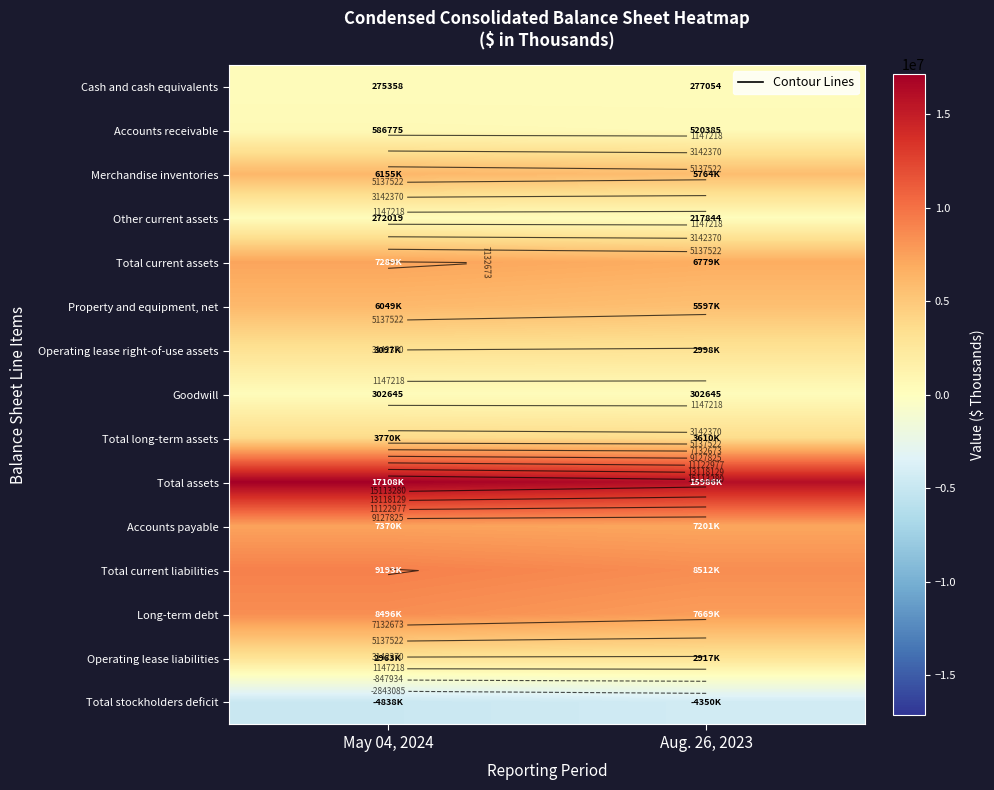

What is the total value across all series at May 04, 2024?

68089345